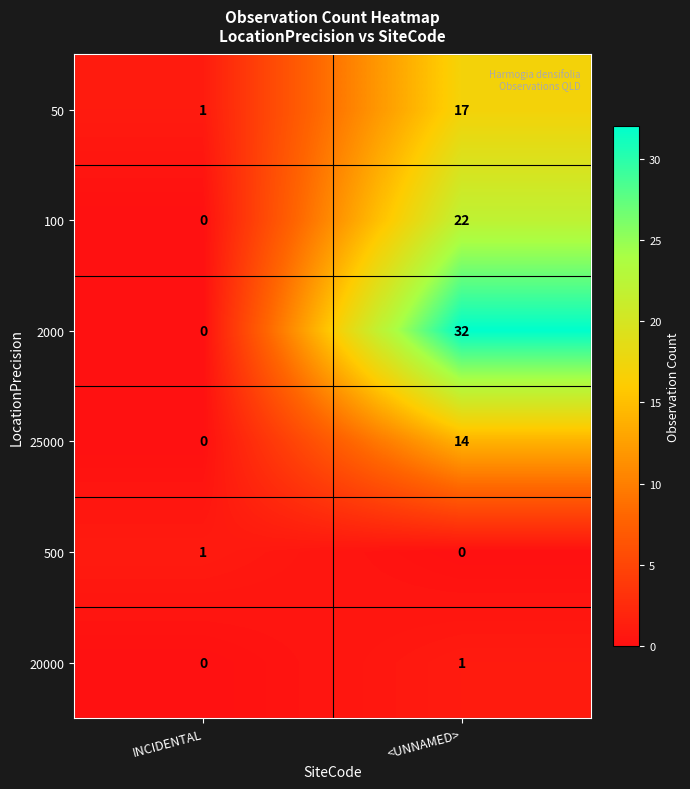

Count the number of data series in this chart.

6